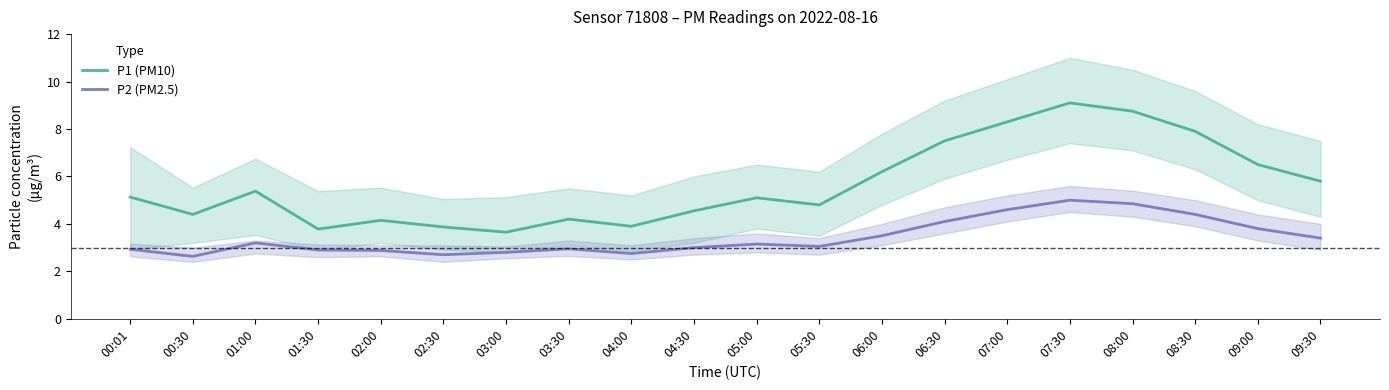

List the labels in order of P1 (PM10) value, largest first.

07:30, 08:00, 07:00, 08:30, 06:30, 09:00, 06:00, 09:30, 01:00, 00:01, 05:00, 05:30, 04:30, 00:30, 03:30, 02:00, 04:00, 02:30, 01:30, 03:00